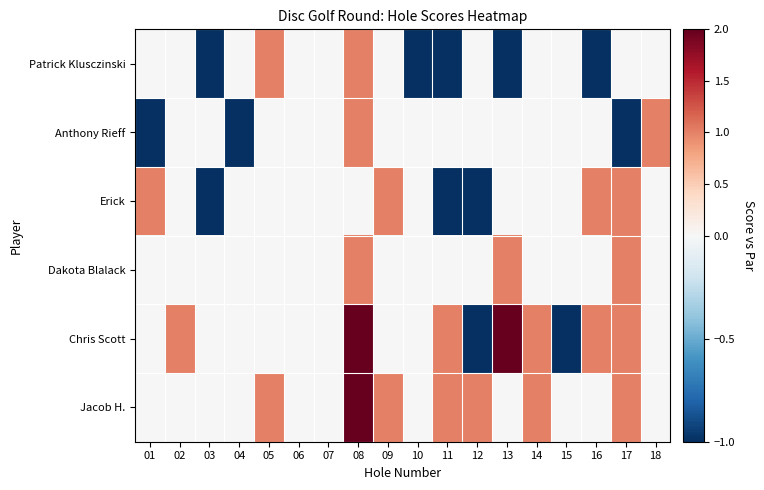

How many categories are shown in the chart?

18